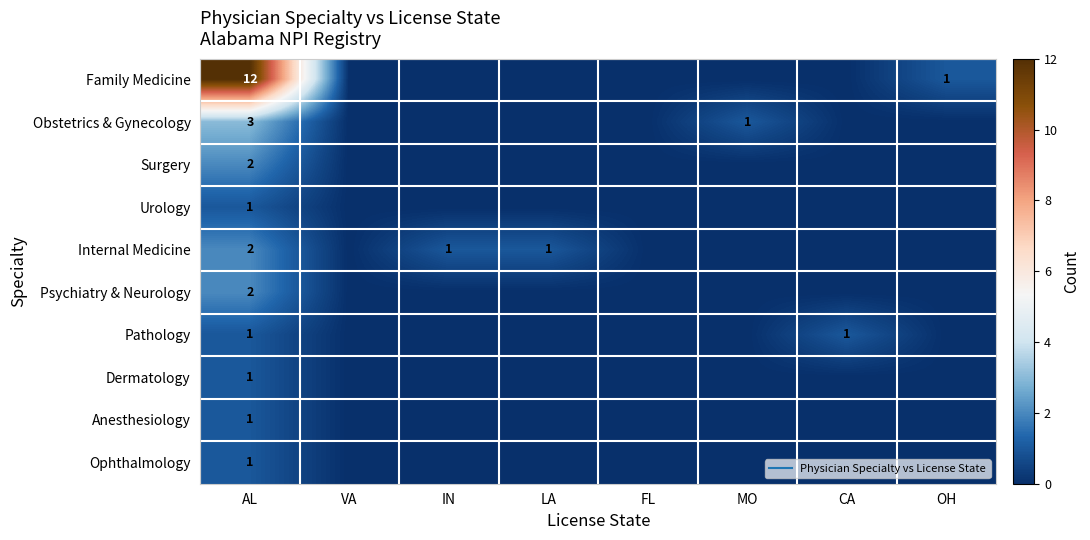

How many data points in Psychiatry & Neurology are above 0?

1